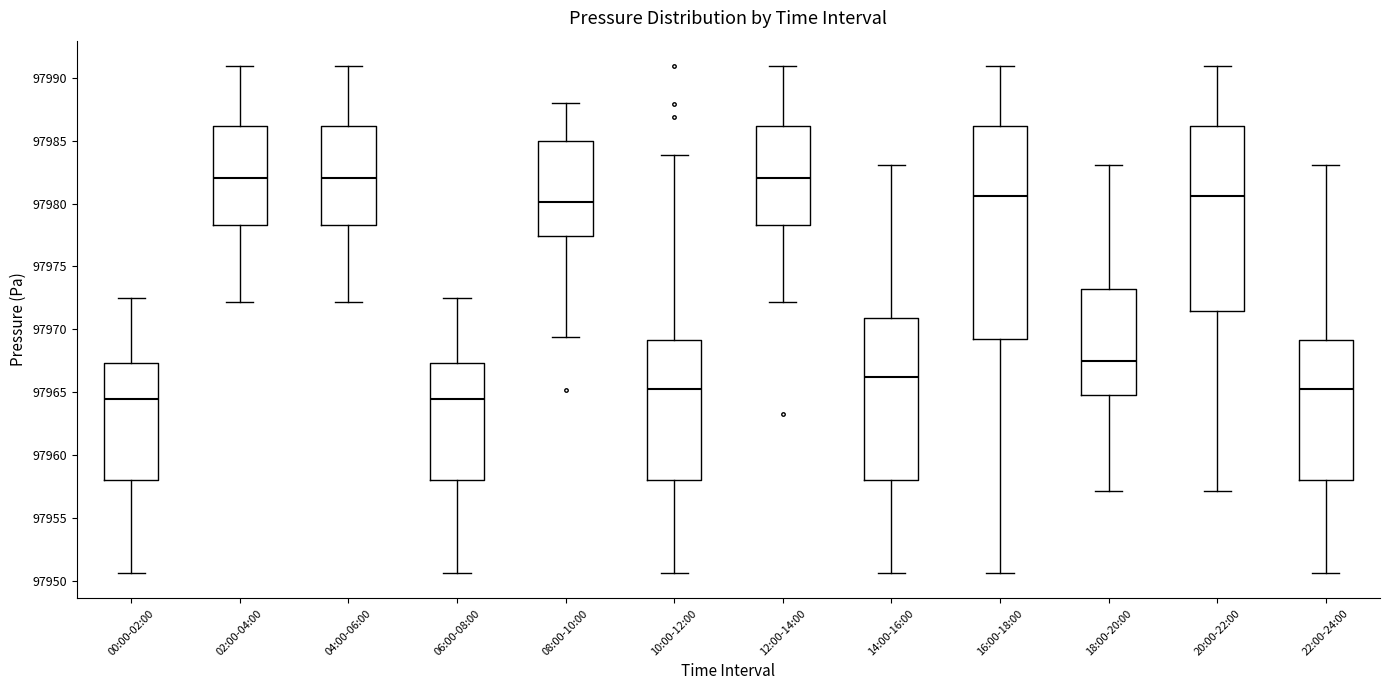

Comparing the boxes themselves (not the whiskers), which one is the tallest?

16:00-18:00